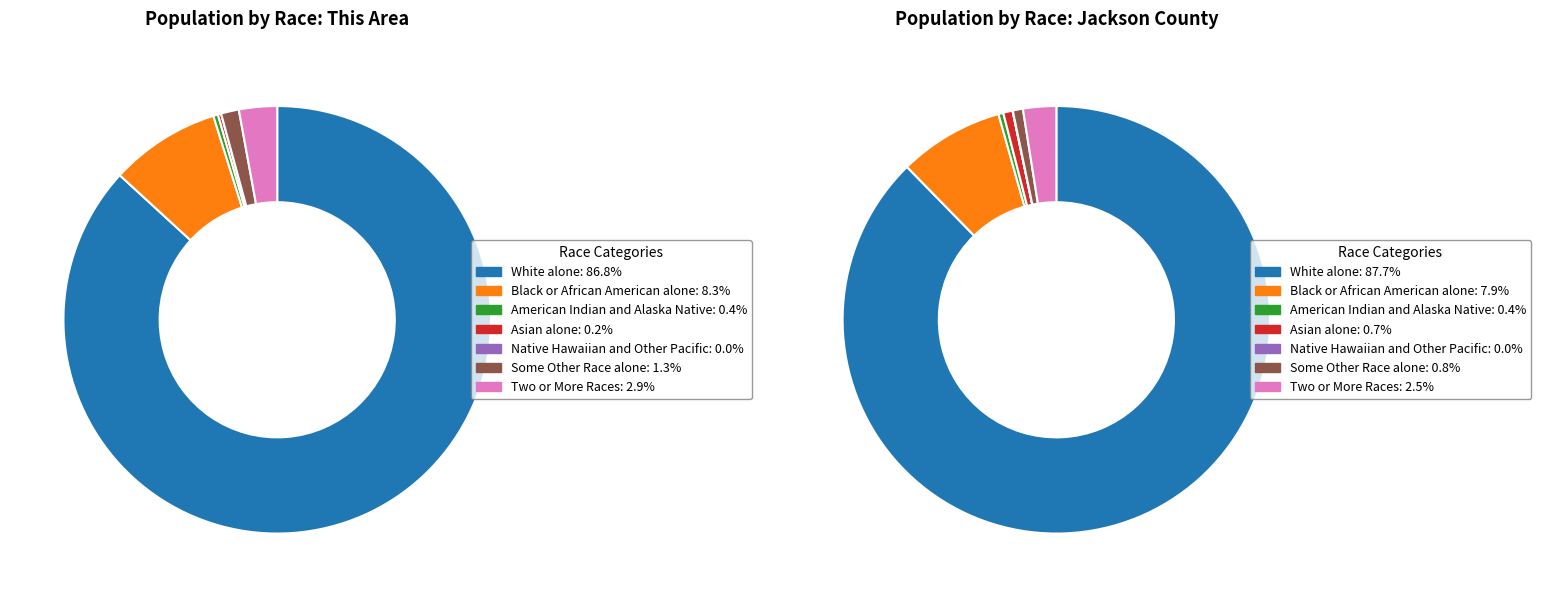

Which has a higher value, White alone or Asian alone?

White alone